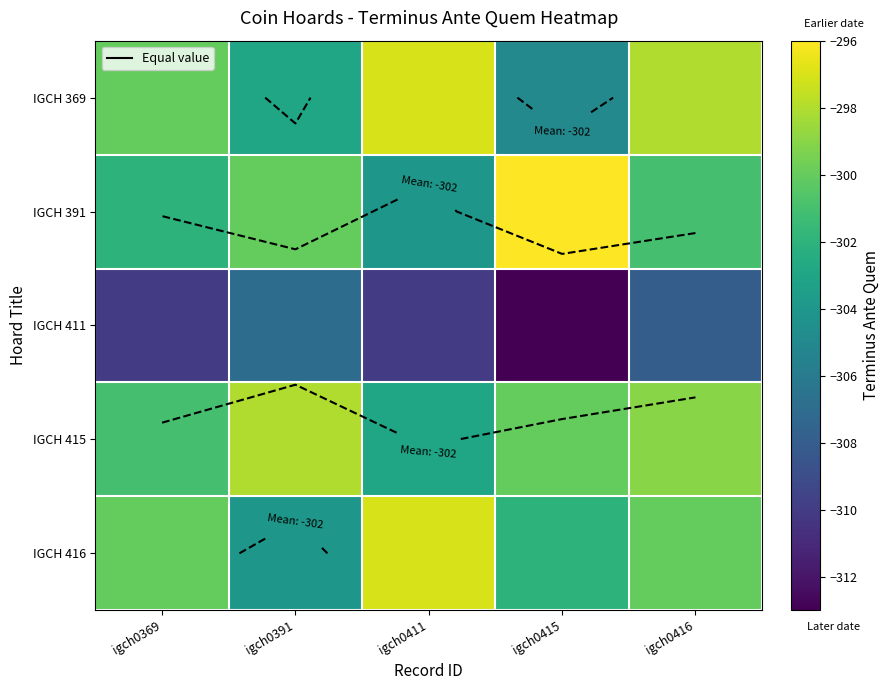

What is the highest value of the IGCH 391 series?

-296